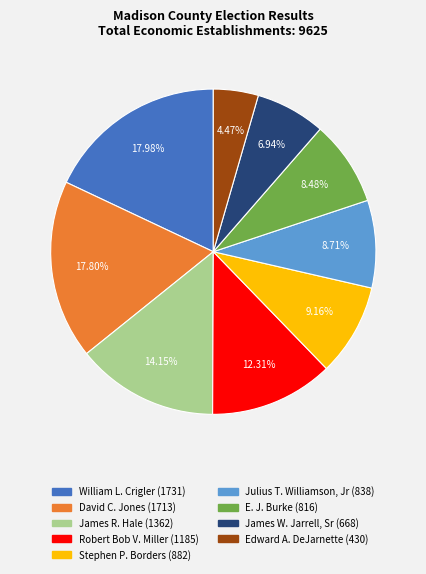

Is it true that Julius T. Williamson, Jr is 1% of the pie?

False